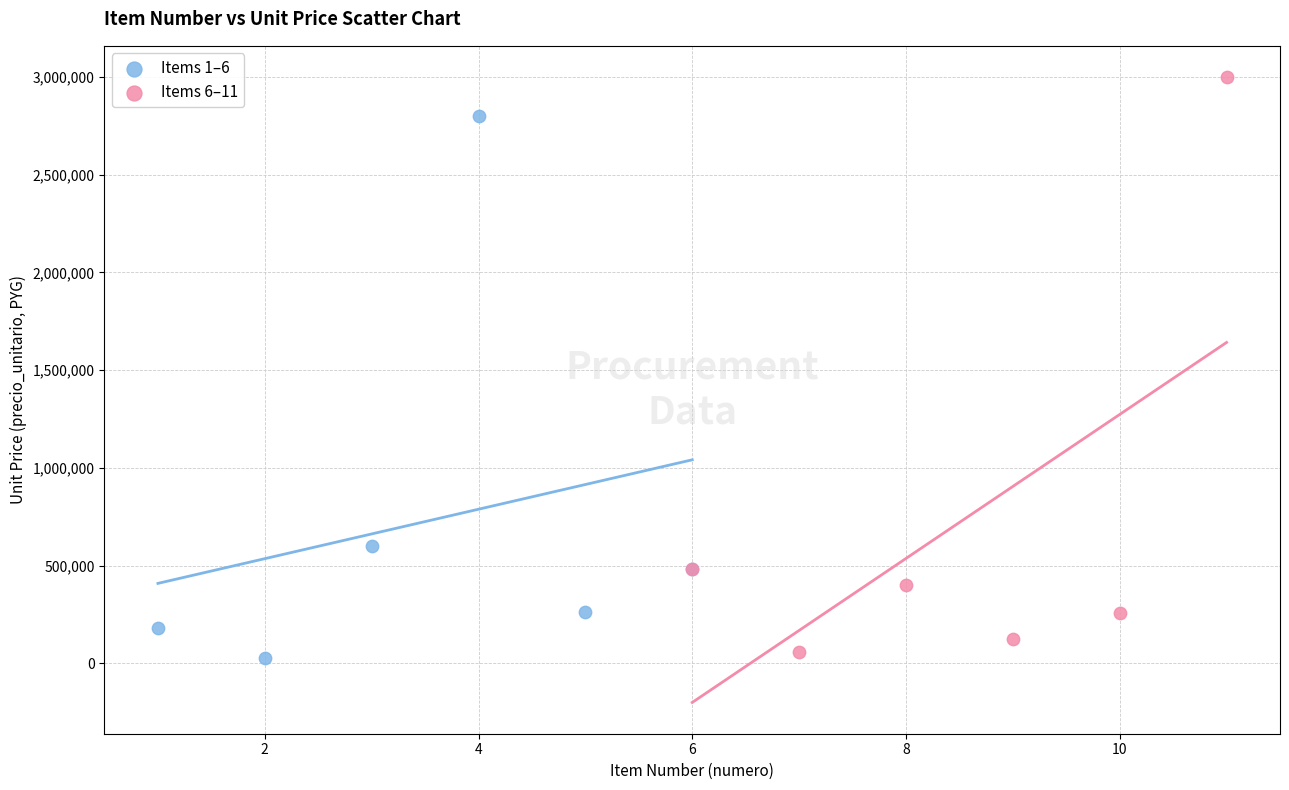

Which series contains the highest Y value?

Items 6–11